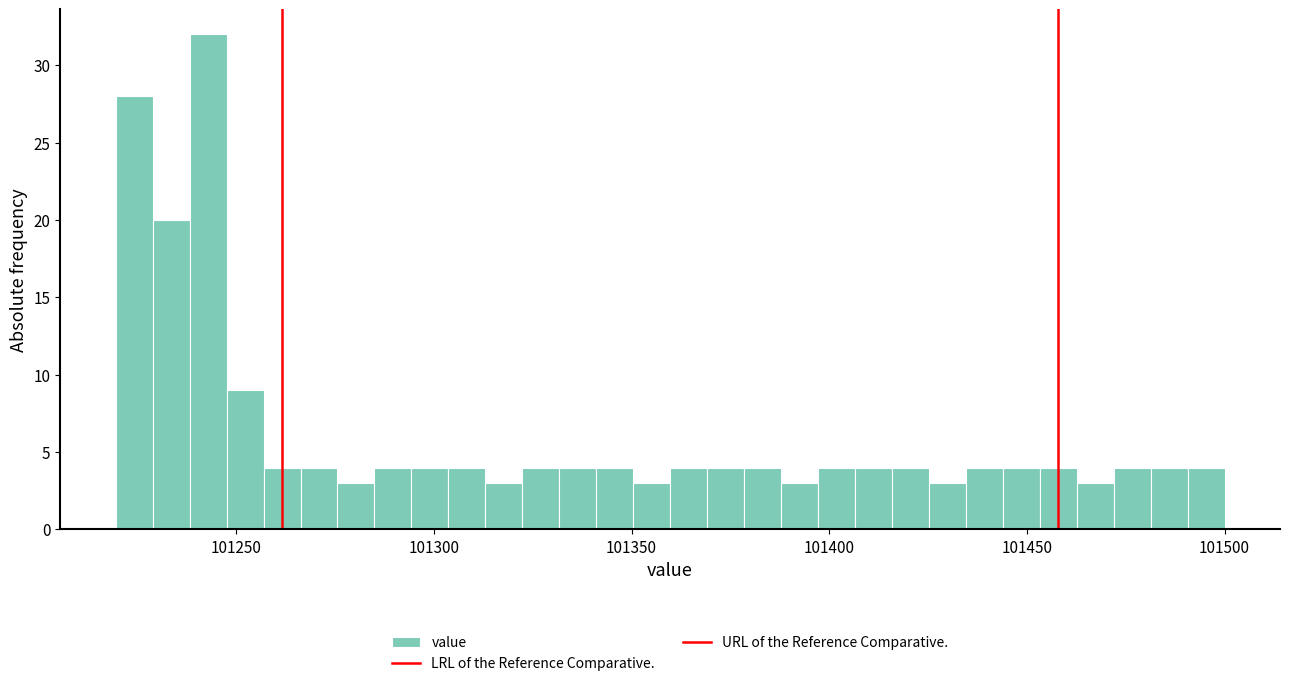

Around what value on the x-axis is the tallest bar? Give the approximate position of its centre, as read against the axis.

101245